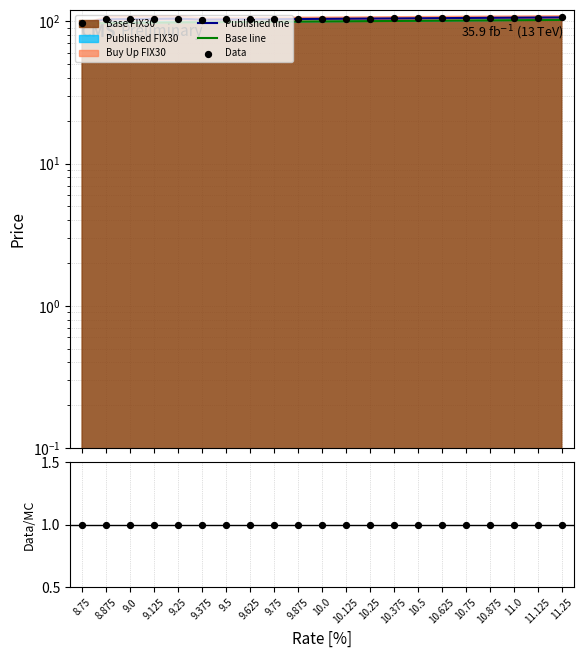

Which series reaches the maximum Y coordinate?

Data